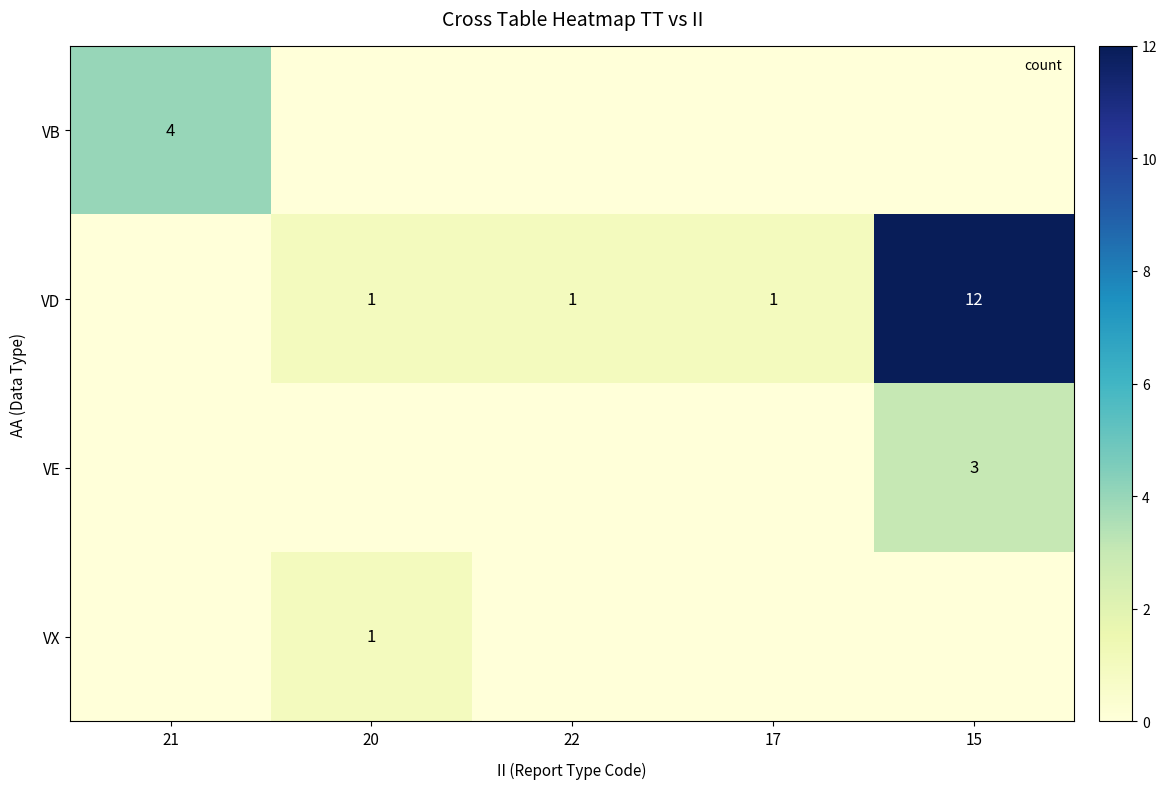

What is the difference between the maximum and minimum values in the VD series?

12